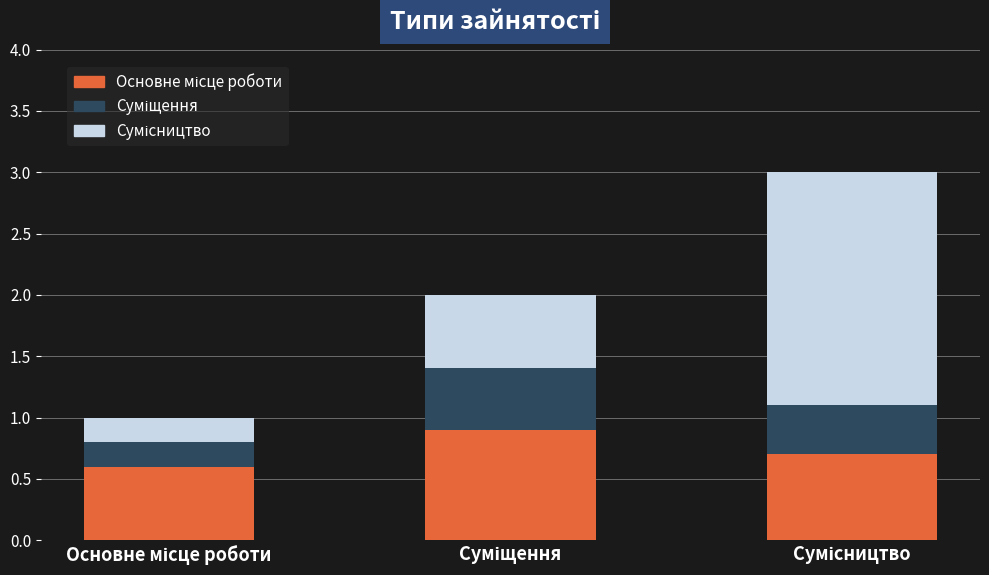

The Суміщення series shows 0.2 at Основне місце роботи. True or false?

True